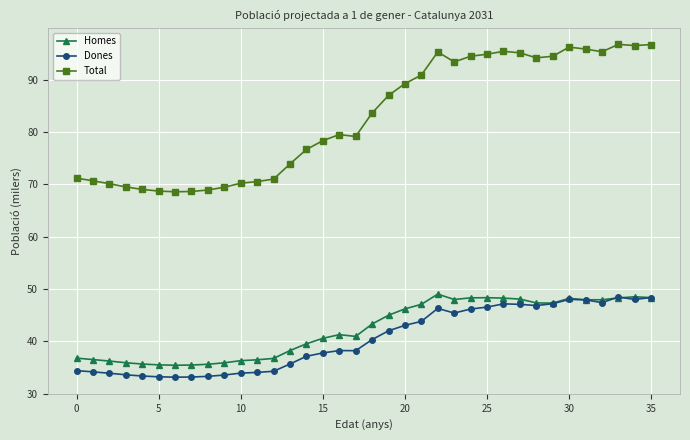

What is the value of the Total point at the 24th from the left?

93.4